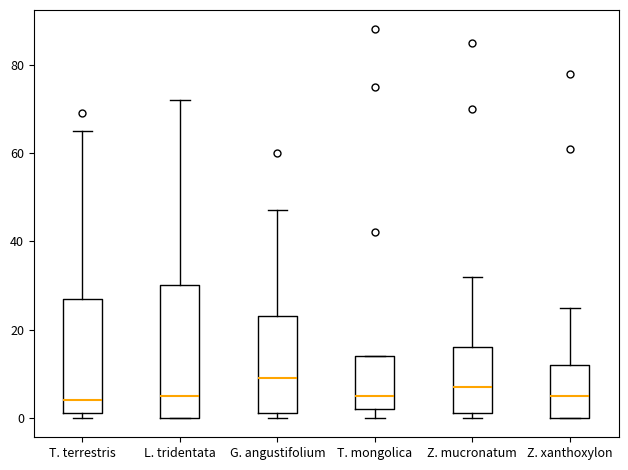

Reading left to right, read every box against the y-axis: the position of its median line, the range the box covers, and the ends of its whiskers. The values are not printed on the chart, so give them approximately, as read against the axis.

T. terrestris: median 4, box 2 to 28, whiskers 0 to 66
L. tridentata: median 6, box 0 to 30, whiskers 0 to 72
G. angustifolium: median 10, box 2 to 24, whiskers 0 to 48
T. mongolica: median 6, box 2 to 14, whiskers 0 to 14
Z. mucronatum: median 8, box 2 to 16, whiskers 0 to 32
Z. xanthoxylon: median 6, box 0 to 12, whiskers 0 to 26